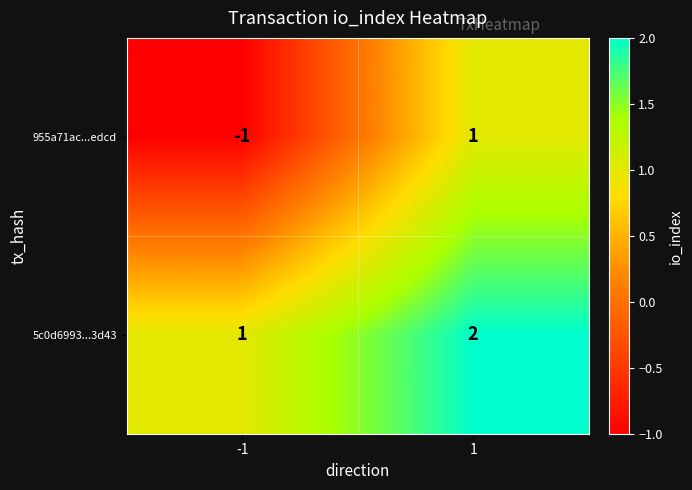

List the series in order of their peak value, lowest first.

955a71ac...edcd, 5c0d6993...3d43